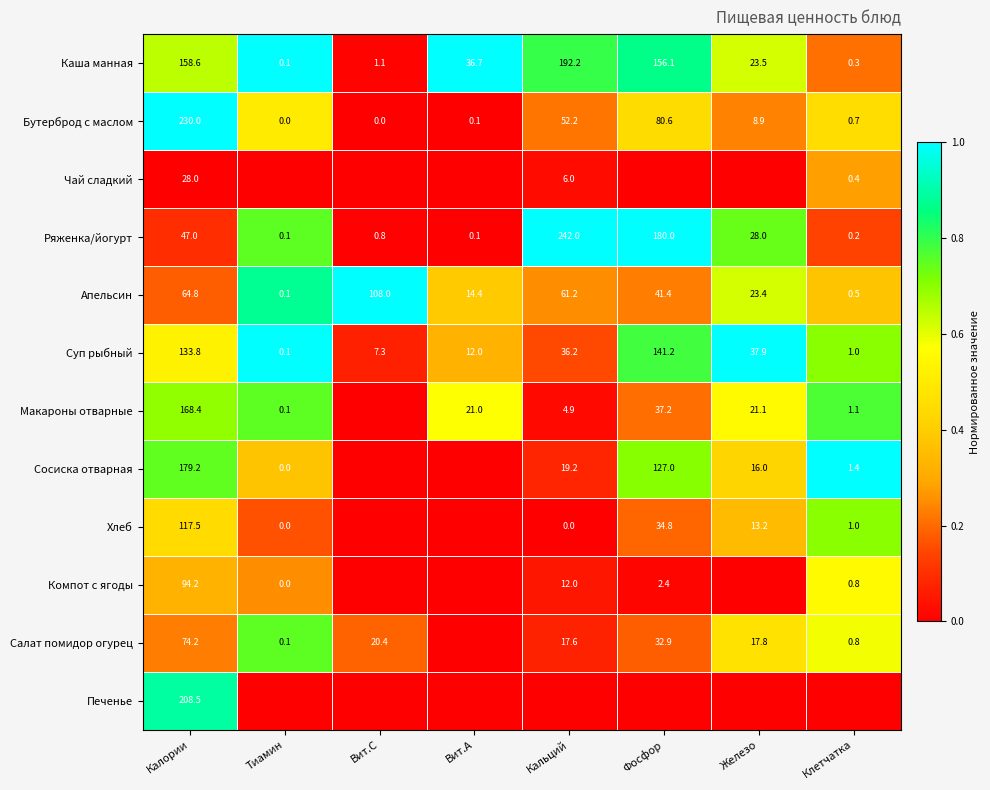

Is it true that Компот с ягоды equals 133.5 at Калории?

False